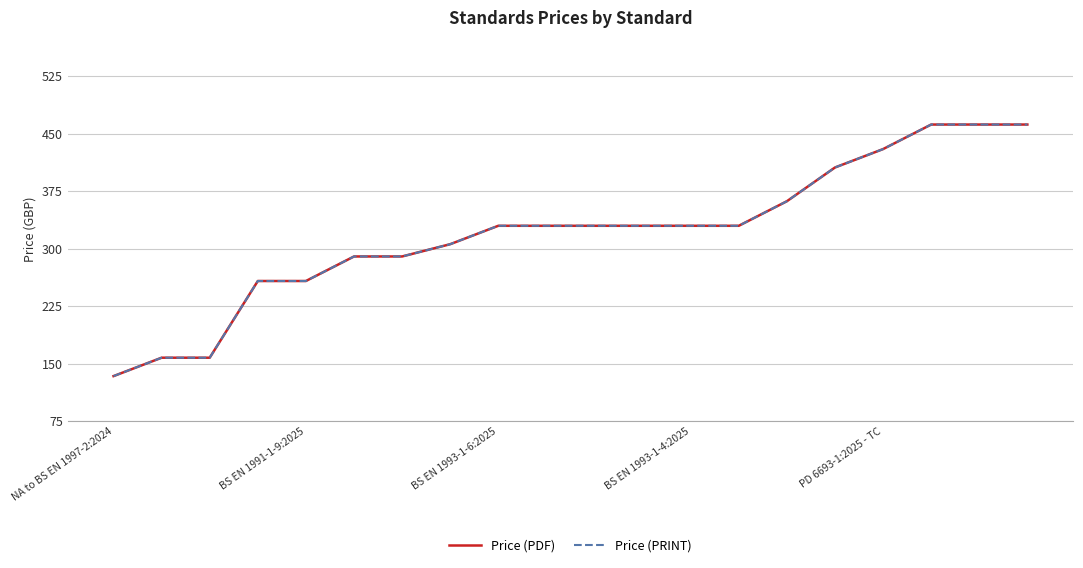

Does the chart display data point markers on the line(s)?

No